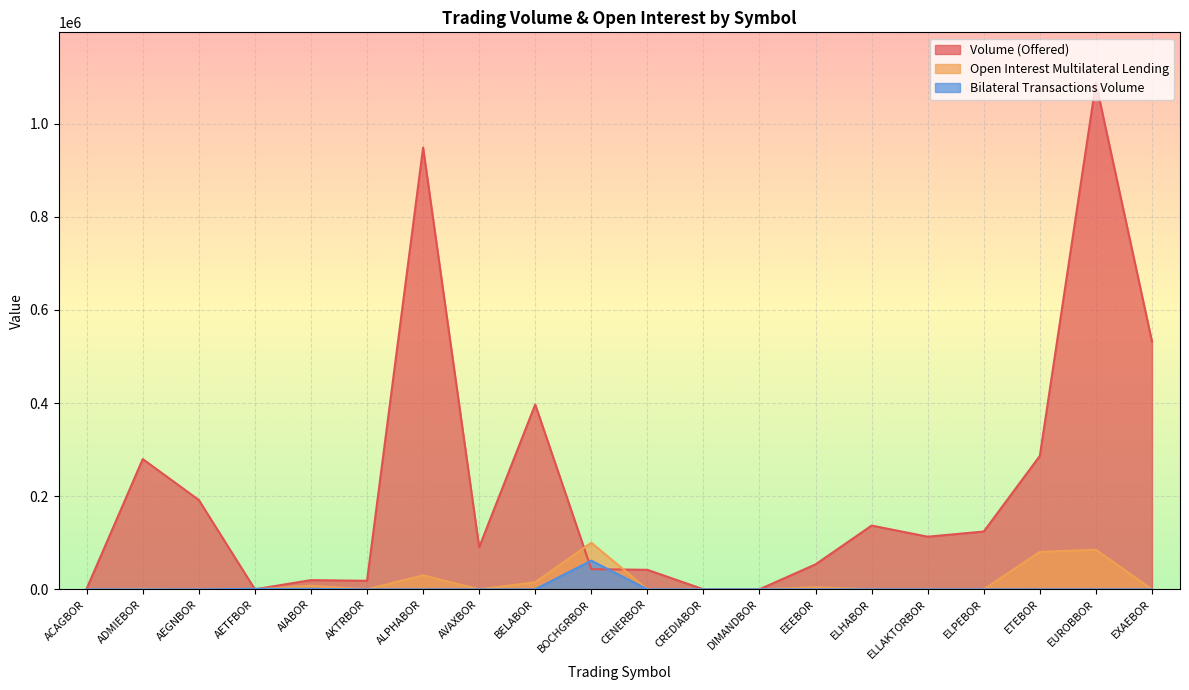

The Bilateral Transactions Volume series shows 0 at ADMIEBOR. True or false?

True